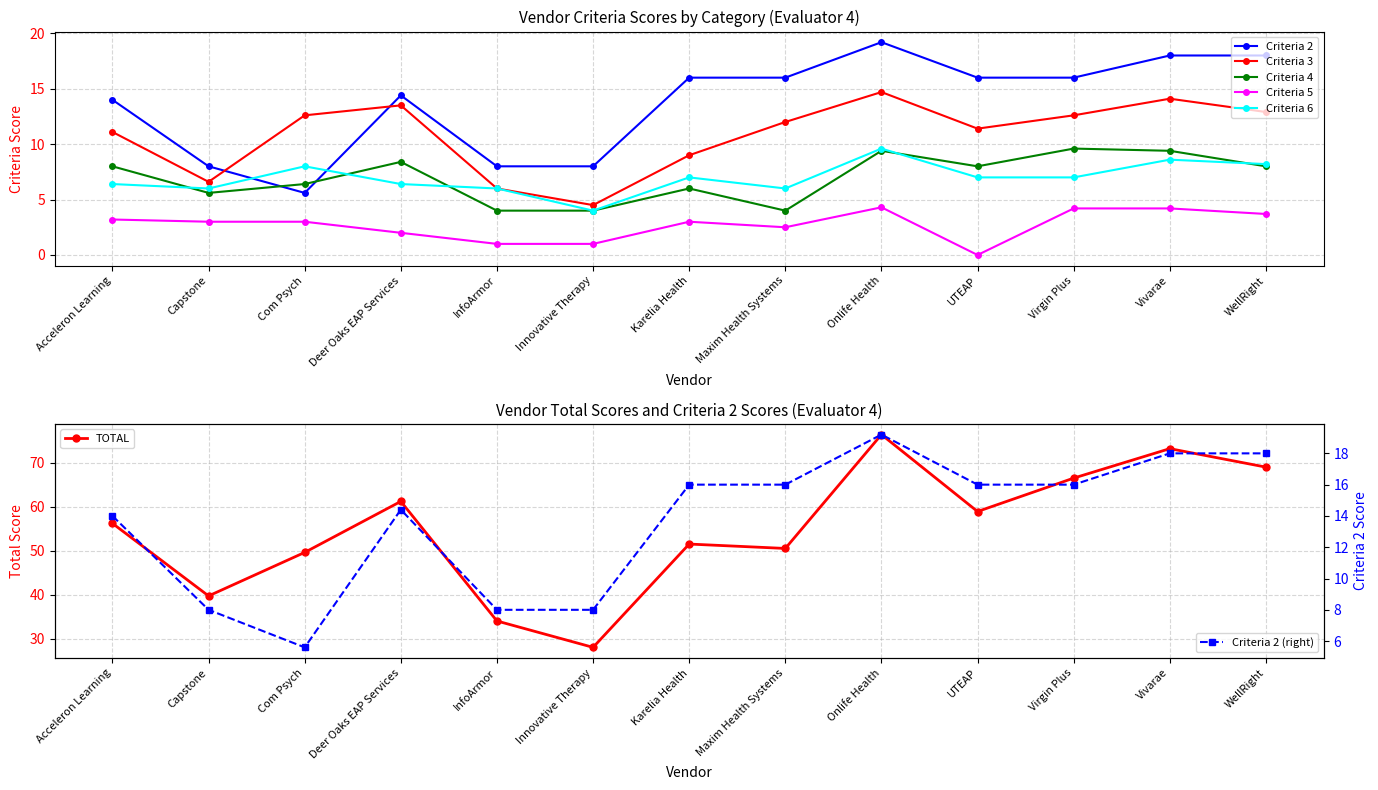

How many series are shown in this chart?

6